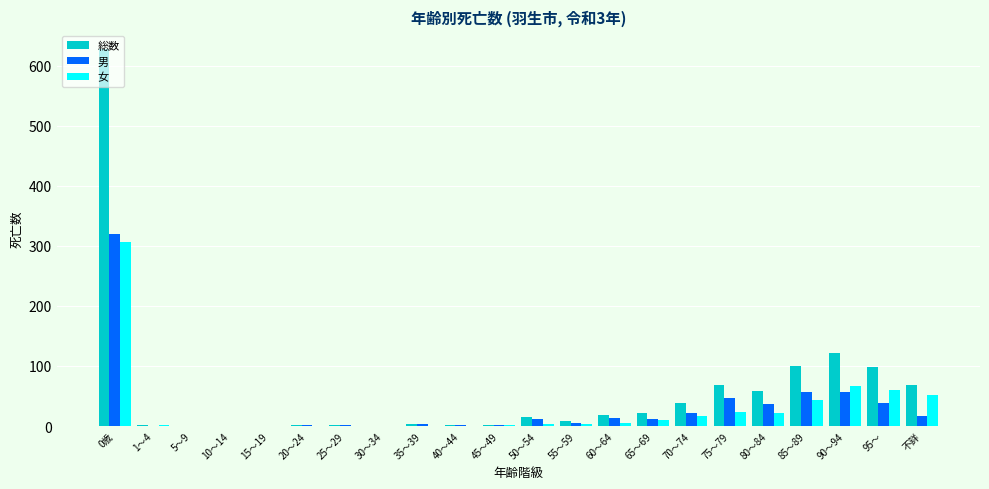

What is the highest value of the 男 series?

320